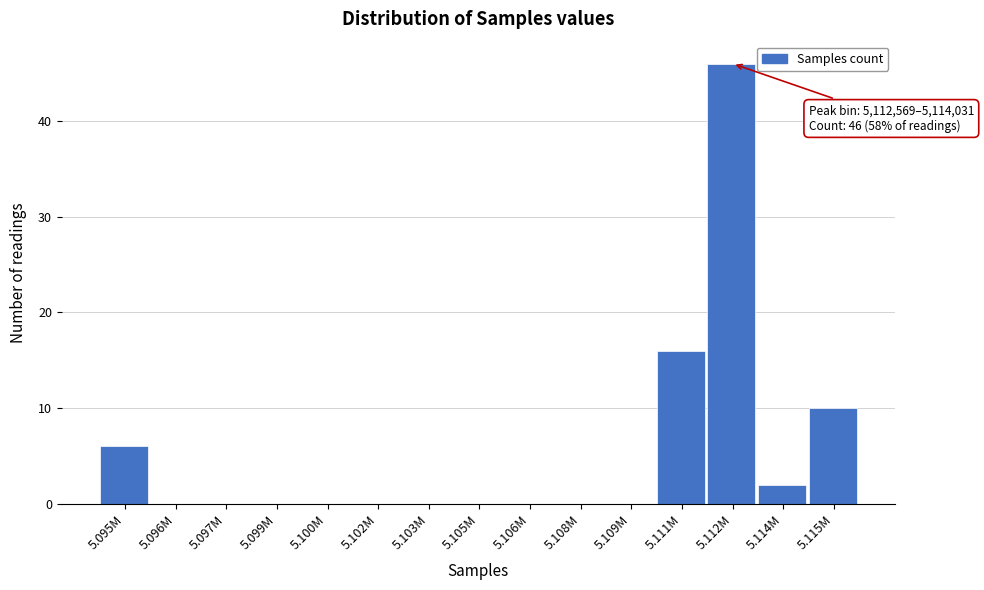

Reading left to right, list all the values displayed in this chart.

5.095M=6	5.096M=0	5.097M=0	5.099M=0	5.100M=0	5.102M=0	5.103M=0	5.105M=0	5.106M=0	5.108M=0	5.109M=0	5.111M=16	5.112M=46	5.114M=2	5.115M=10